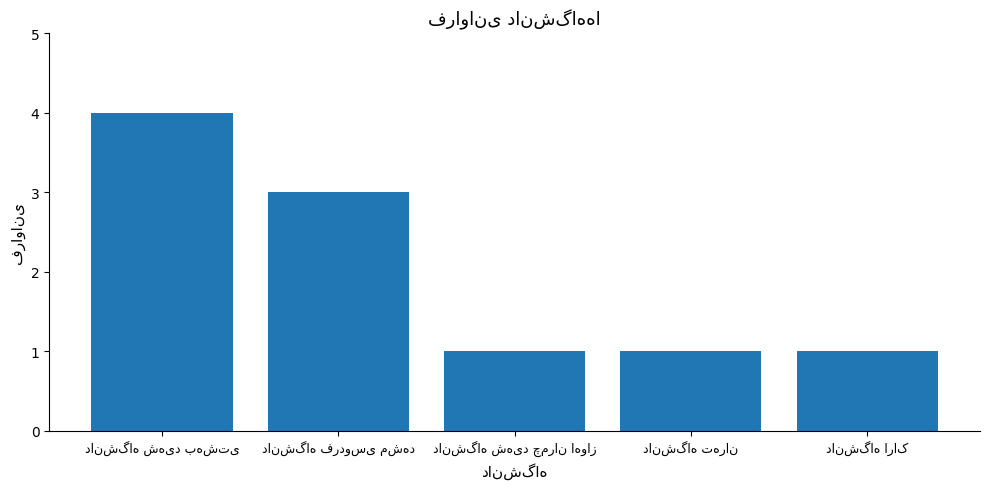

What is the difference between the maximum and minimum values?

3